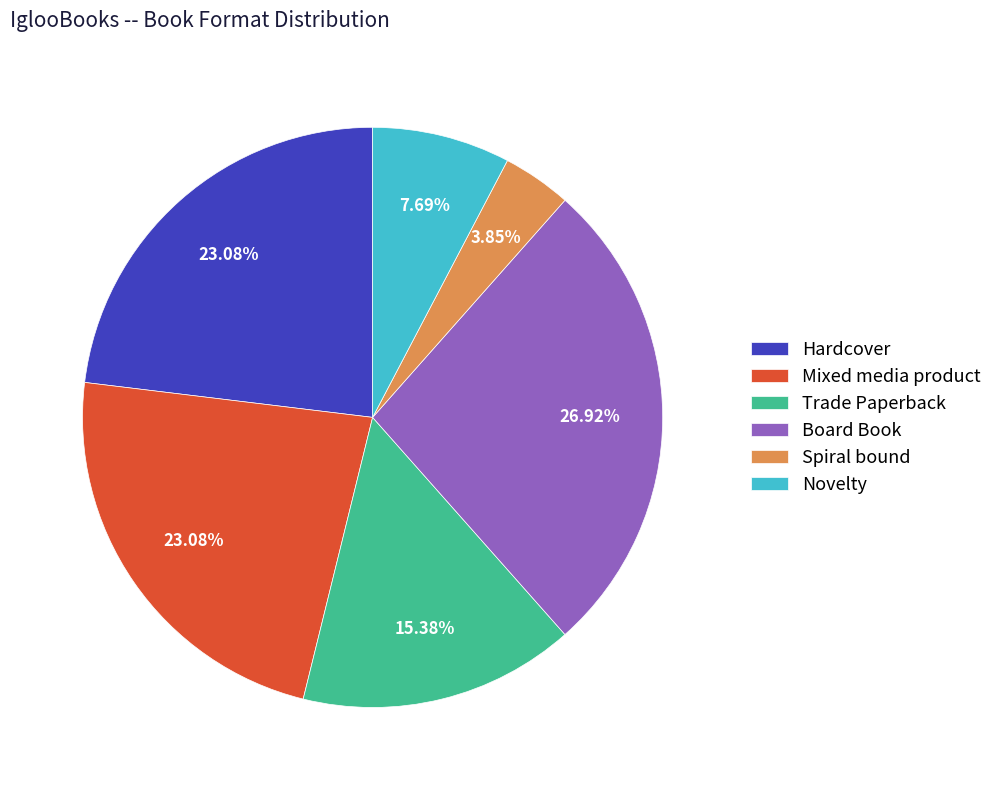

Does Spiral bound account for over 50% of the chart?

No